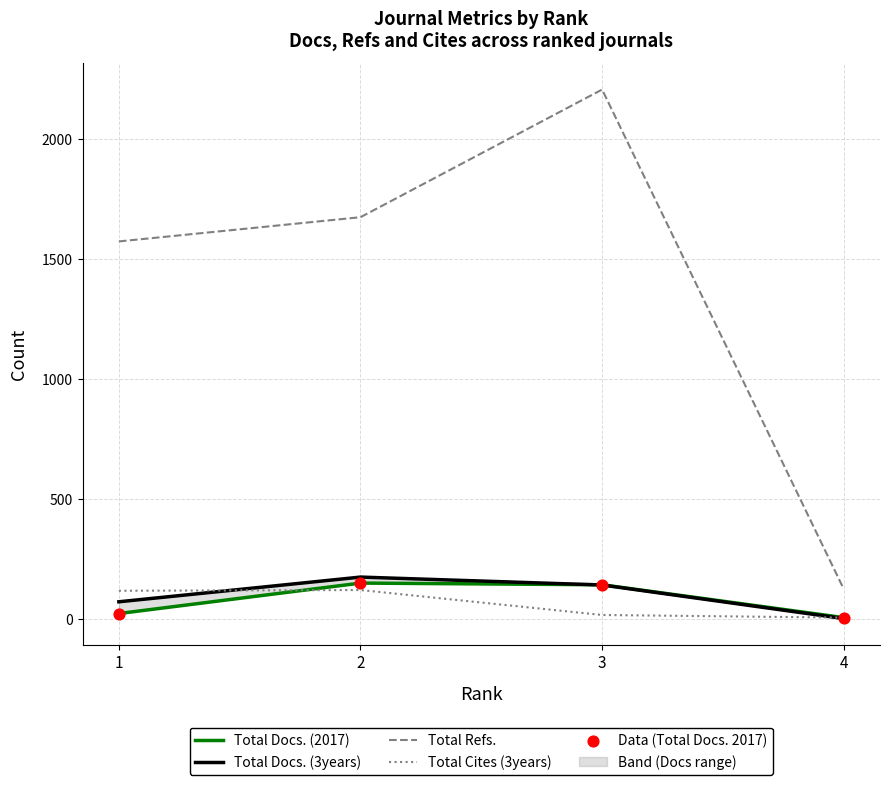

At which category is the sum across all series the highest?

3